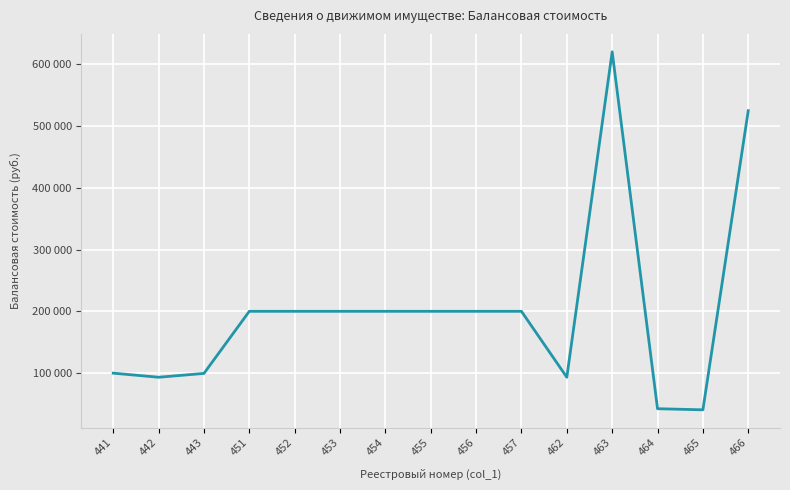

What is the average value?

200767